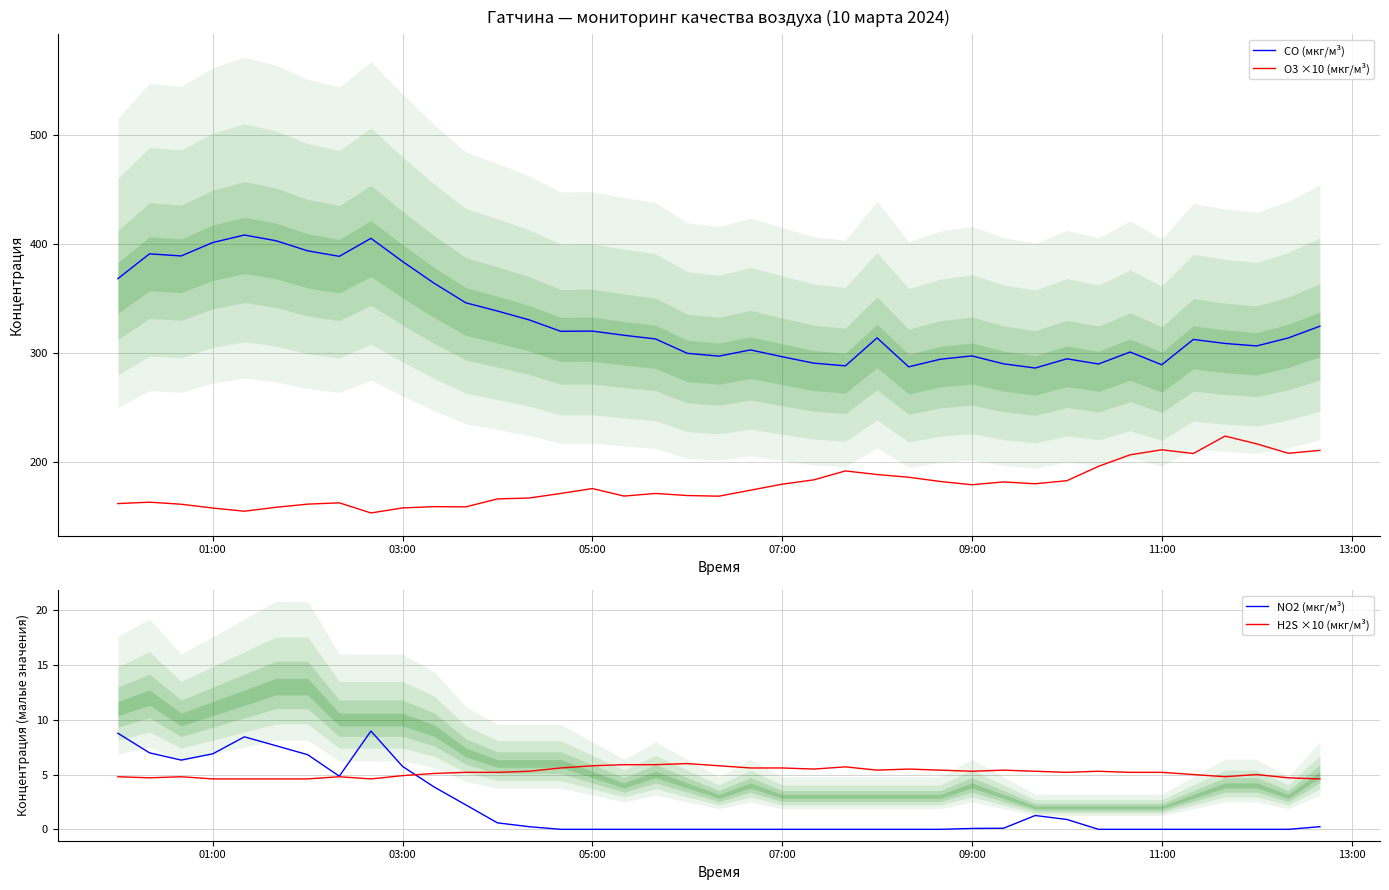

What is the maximum value for CO (мкг/м³)?

408.5